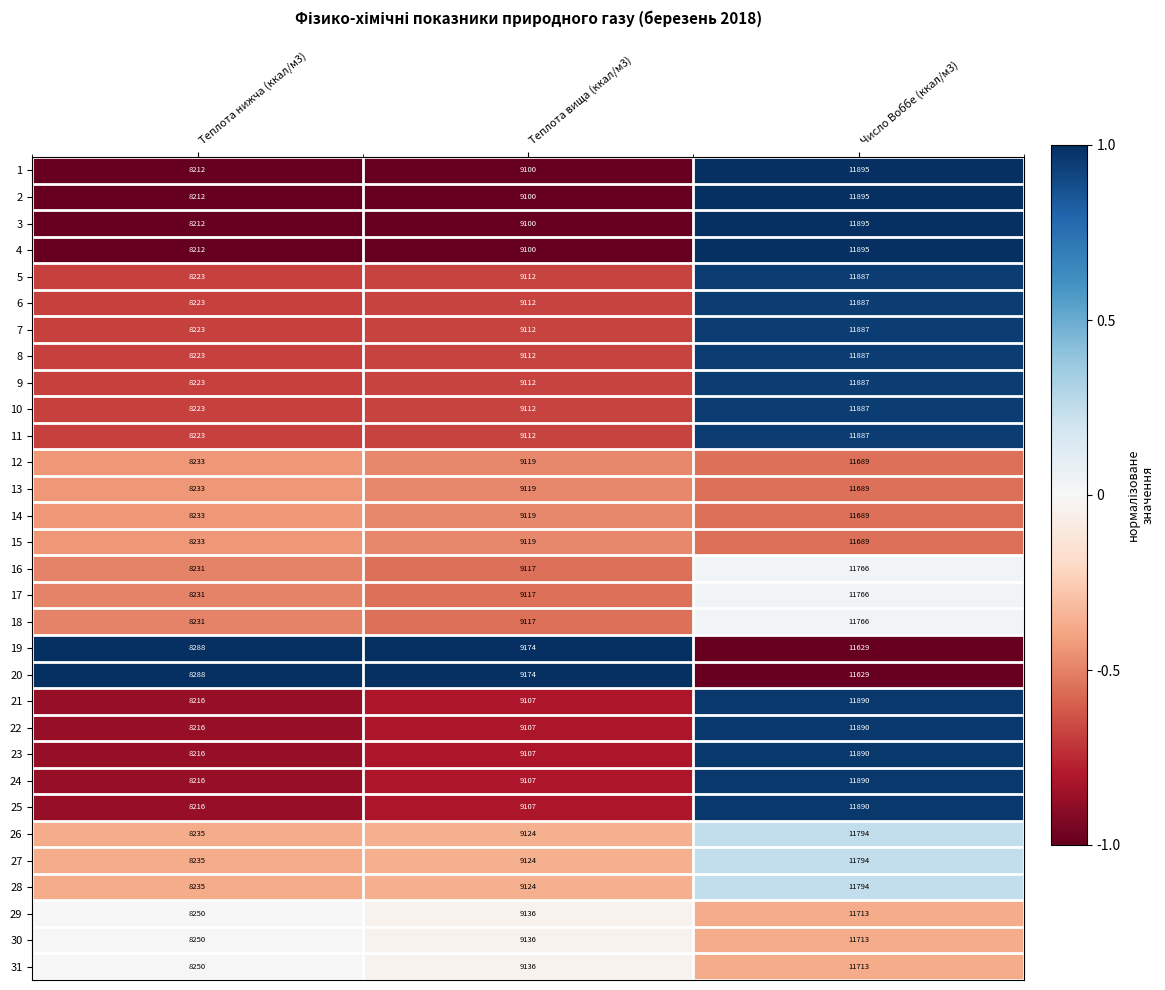

At which label is 24 closest to 10053?

Теплота вища (ккал/м3)